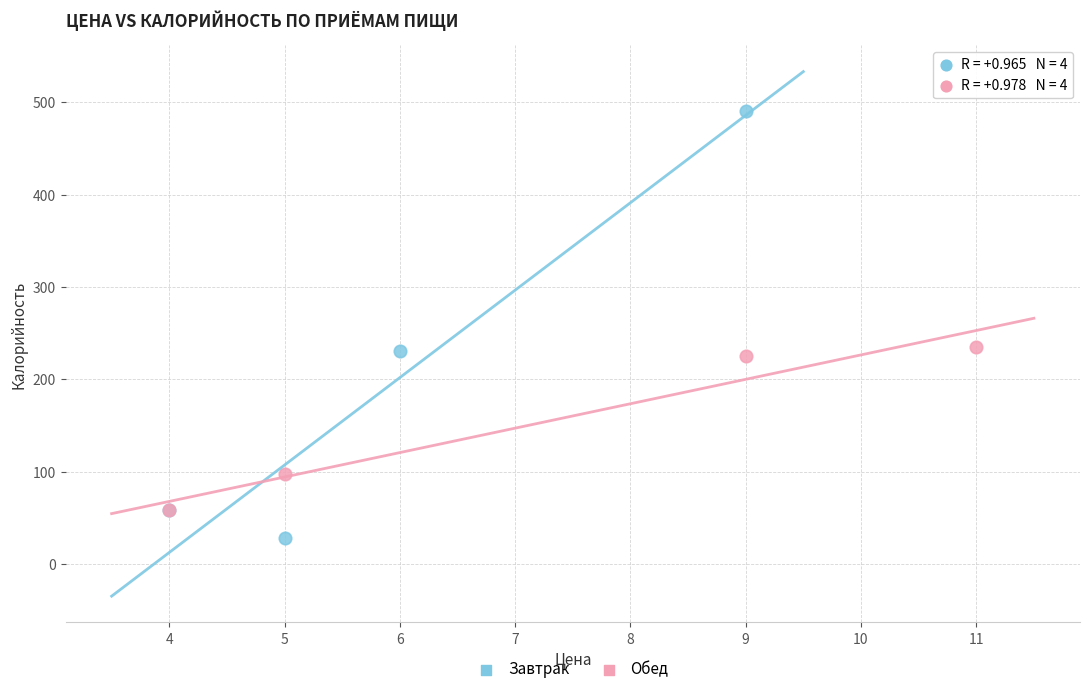

Which series reaches the minimum Y coordinate?

Завтрак